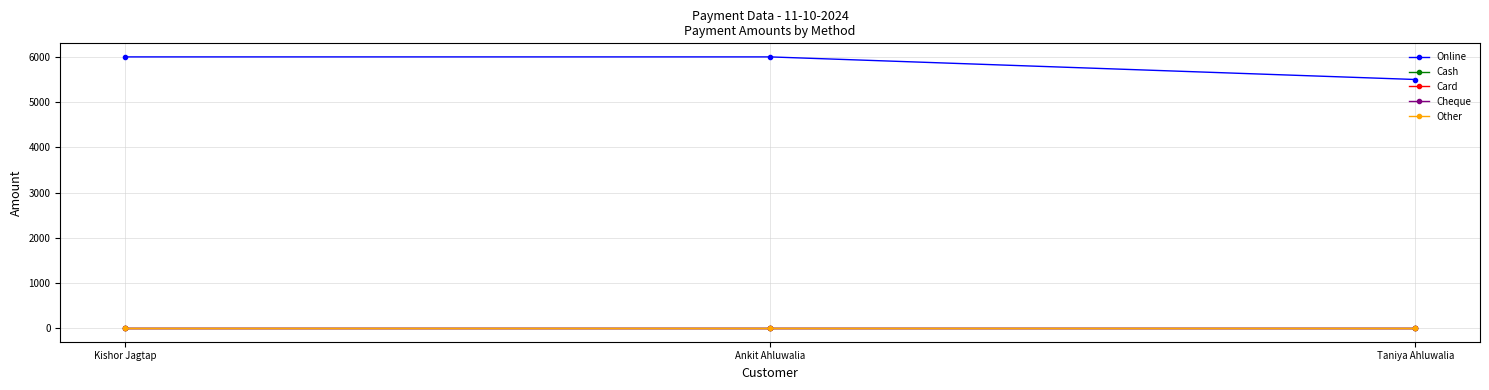

What is the difference between the maximum and minimum values in the Online series?

500